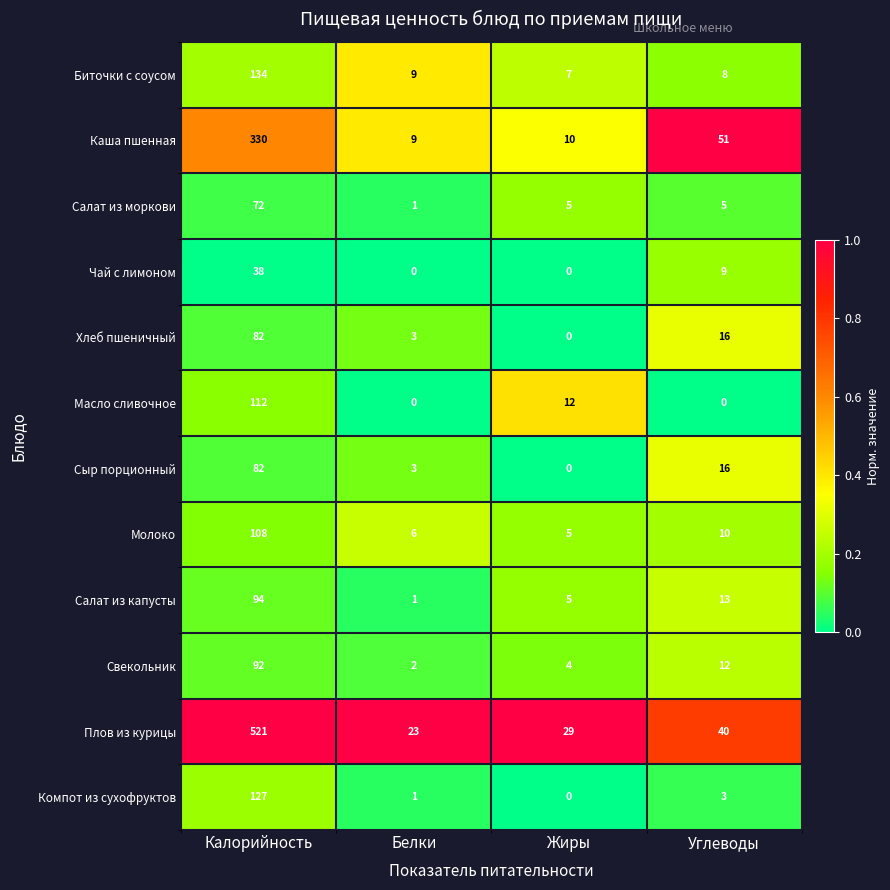

How many data points does each series have?

4